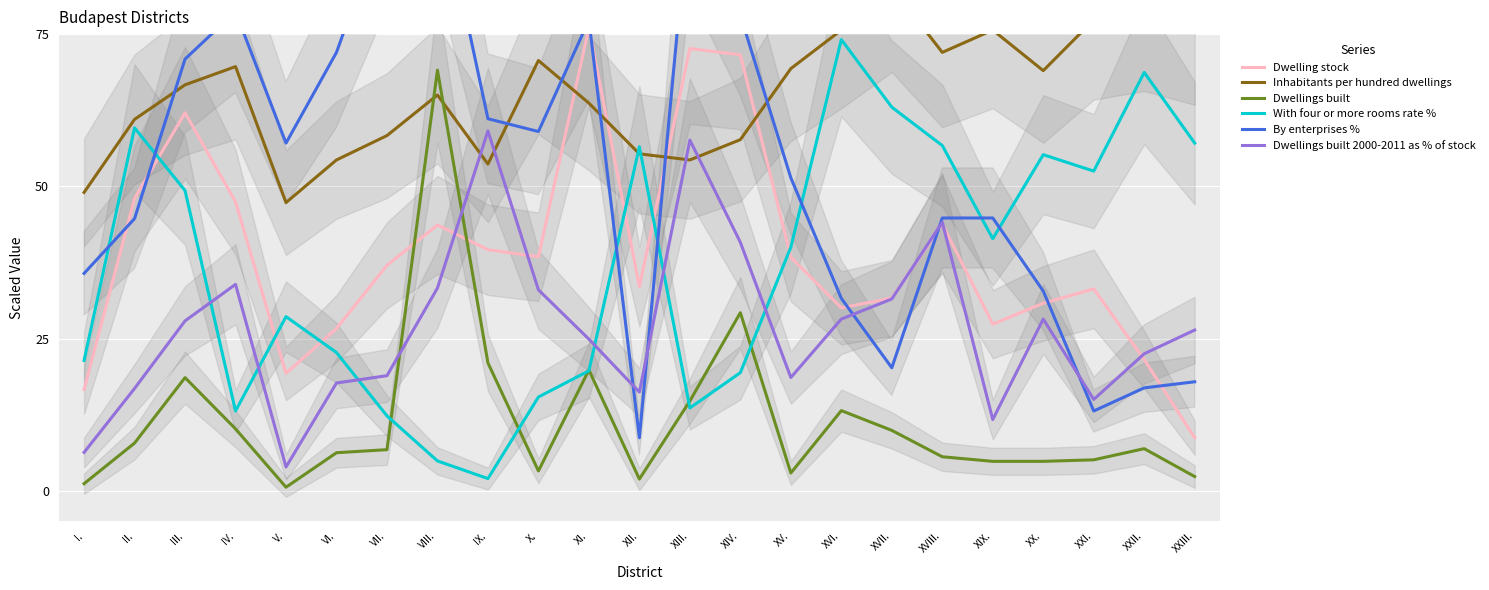

Reading left to right, transcribe all the data shown in this chart.

Dwelling stock: 16.6	48.1	62.1	47.5	19.3	26.6	37.0	43.7	39.6	38.4	76.1	33.5	72.6	71.6	38.4	30.0	31.7	43.8	27.4	30.8	33.2	21.5	8.7
Inhabitants per hundred dwellings: 49.0	61.0	66.7	69.7	47.3	54.3	58.3	65.0	53.7	70.7	63.7	55.3	54.3	57.7	69.3	75.7	82.7	72.0	75.7	69.0	77.3	79.0	76.3
Dwellings built: 1.2	7.8	18.6	10.2	0.6	6.2	6.8	69.1	21.0	3.2	19.8	1.9	14.8	29.2	2.9	13.2	9.9	5.6	4.8	4.8	5.1	6.9	2.3
With four or more rooms rate %: 21.4	59.6	49.3	13.1	28.6	22.7	12.3	4.9	2.0	15.4	19.7	56.5	13.6	19.4	40.0	74.1	63.0	56.7	41.4	55.2	52.5	68.7	57.1
By enterprises %: 35.7	44.7	70.9	78.7	57.1	72.0	95.1	99.9	61.1	59.0	77.3	8.7	97.7	78.1	51.4	31.6	20.2	44.8	44.8	32.8	13.1	16.9	17.9
Dwellings built 2000-2011 as % of stock: 6.3	16.8	27.9	33.9	3.9	17.7	18.9	33.3	59.1	33.0	24.9	16.2	57.6	40.8	18.6	28.2	31.5	44.1	11.7	28.2	15.0	22.5	26.4